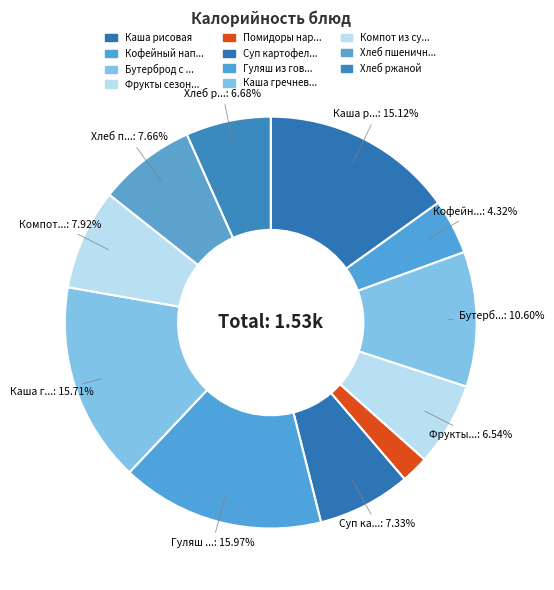

What is the smallest slice in the pie chart?

Помидоры нарезные